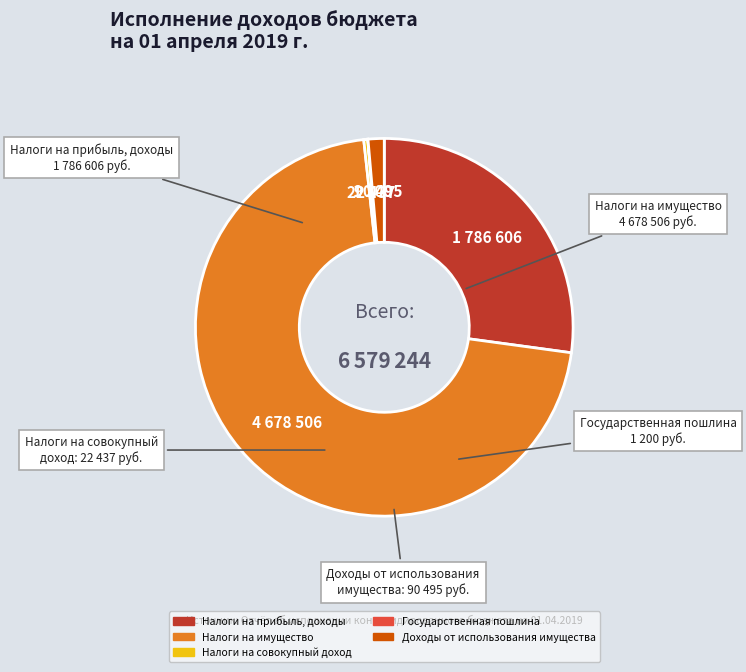

Between Налоги на имущество and Налоги на совокупный доход, which is larger?

Налоги на имущество